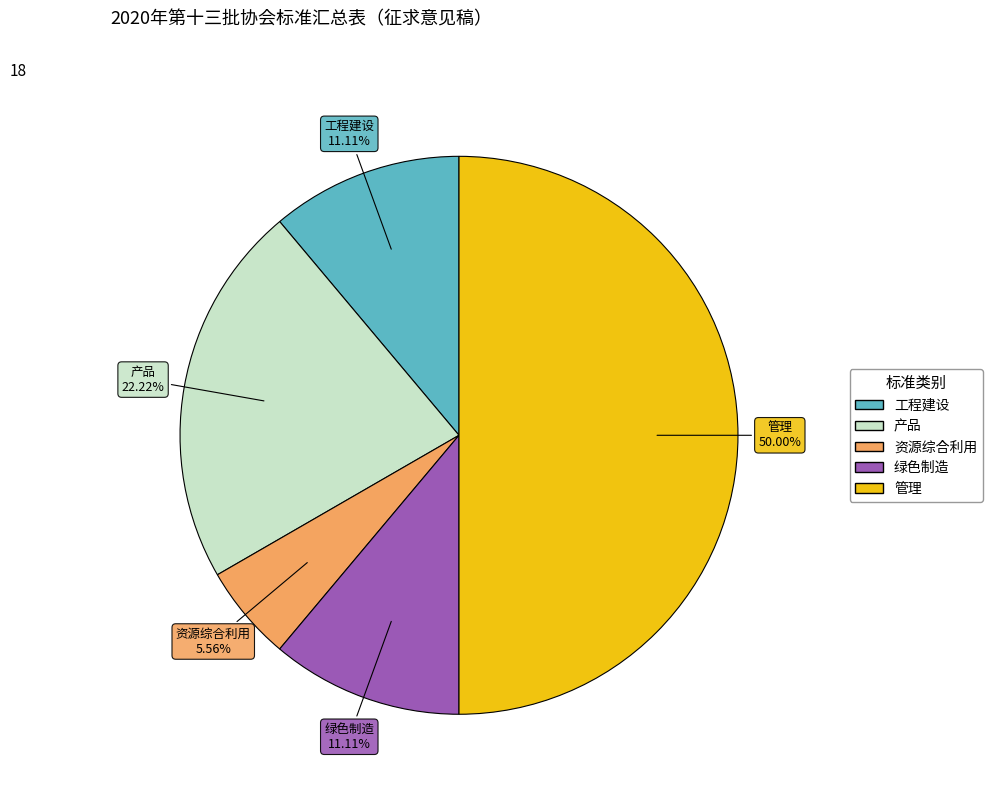

To the nearest percent, what is the combined percentage of 绿色制造 and 资源综合利用?

17%